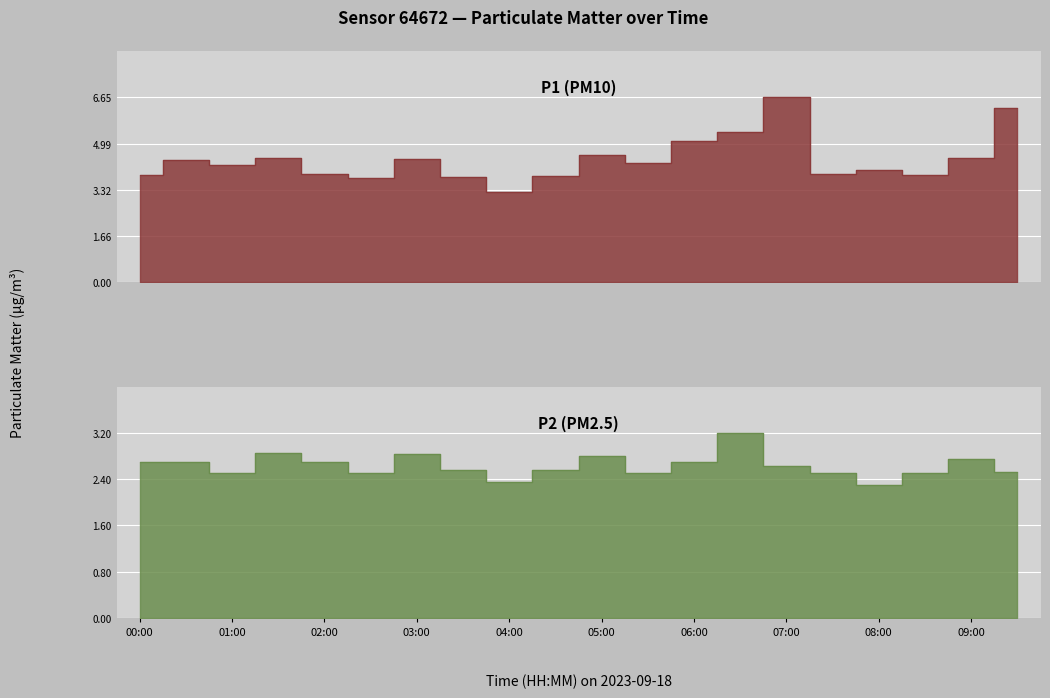

True or false: P1 and P2 cross at least once.

False